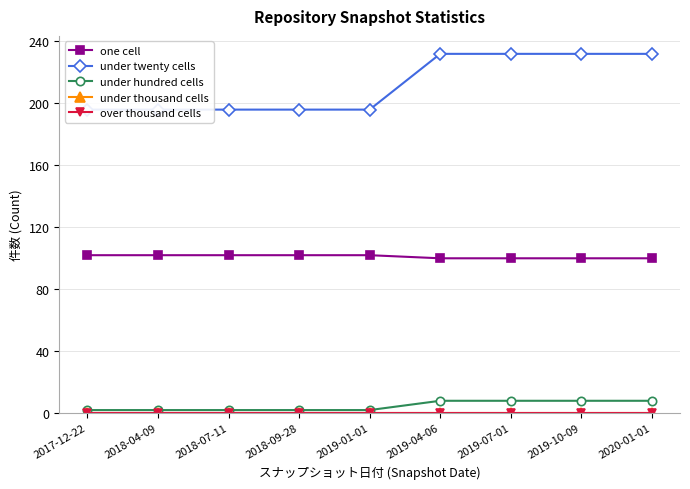

Where is under hundred cells nearest to the value 5?

2017-12-22